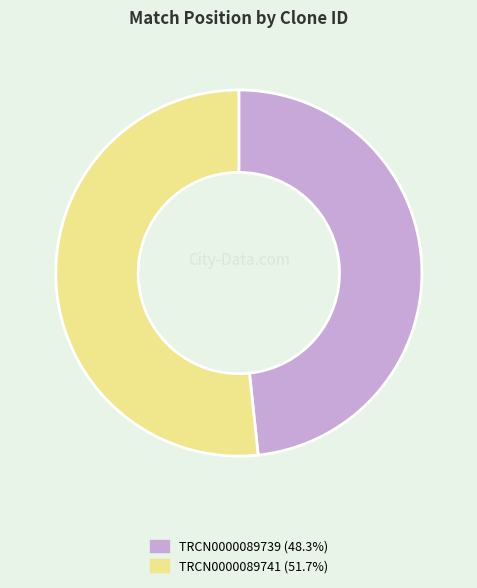

Which slice is the smallest?

TRCN0000089739